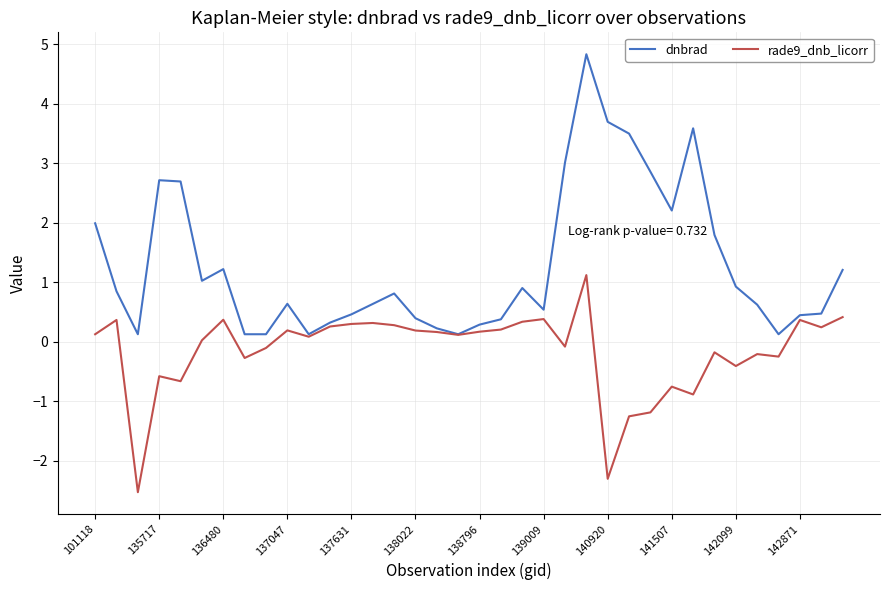

Rank the series by their maximum value, from highest to lowest.

dnbrad, rade9_dnb_licorr